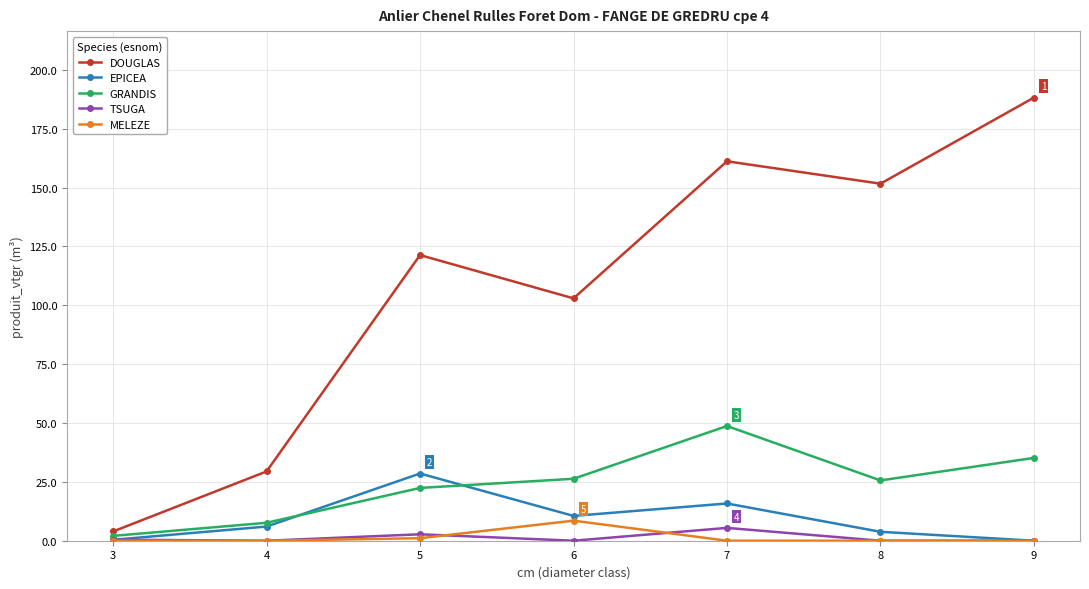

At how many categories does at least one series exceed 175?

1